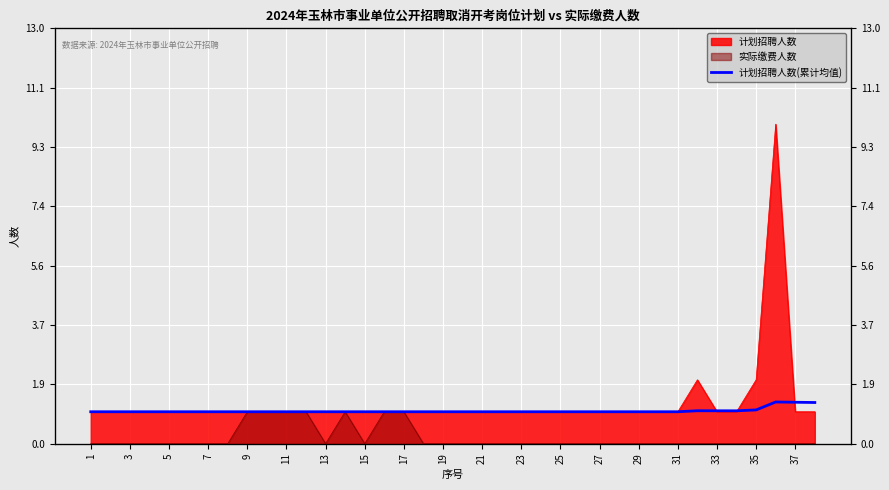

Where is the data nearest to the value 1?

1